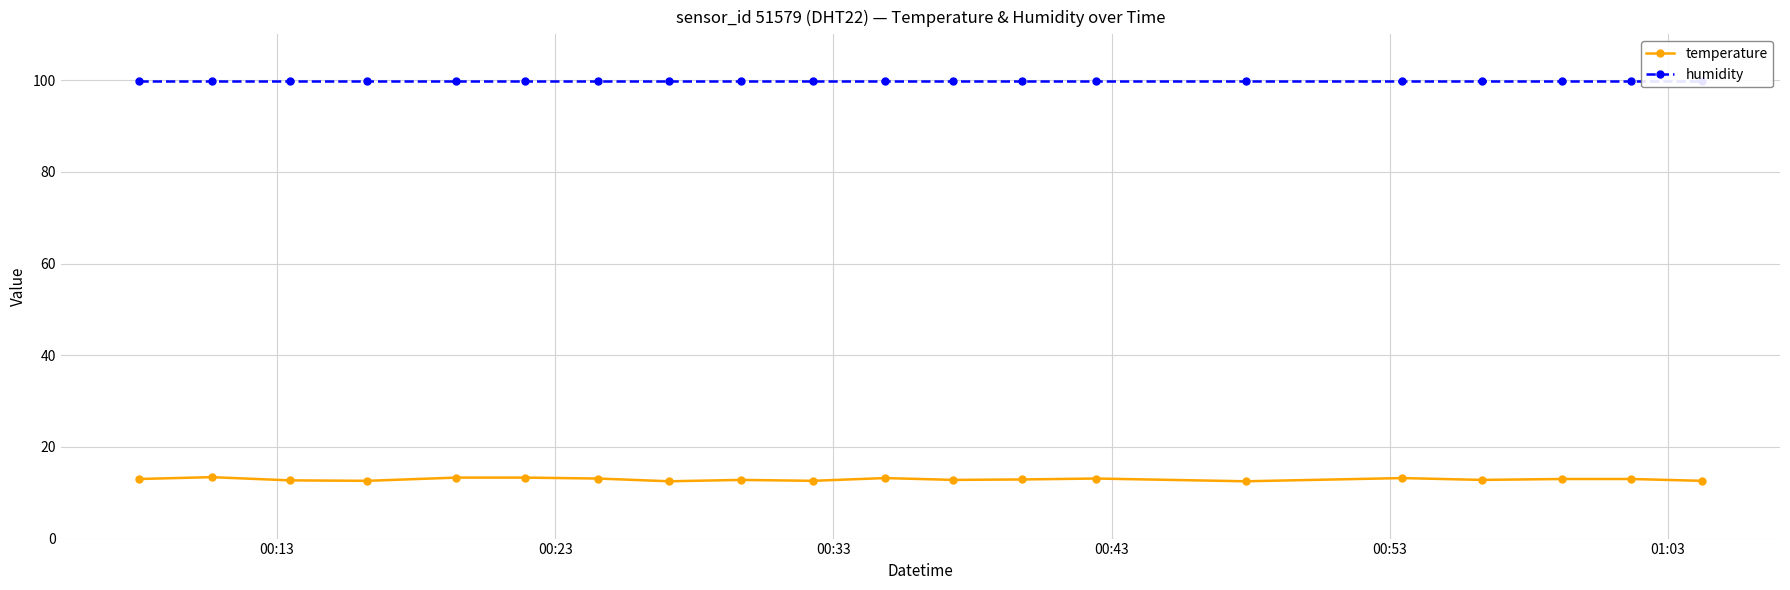

True or false: temperature has more than 2 points higher than both neighbors.

True